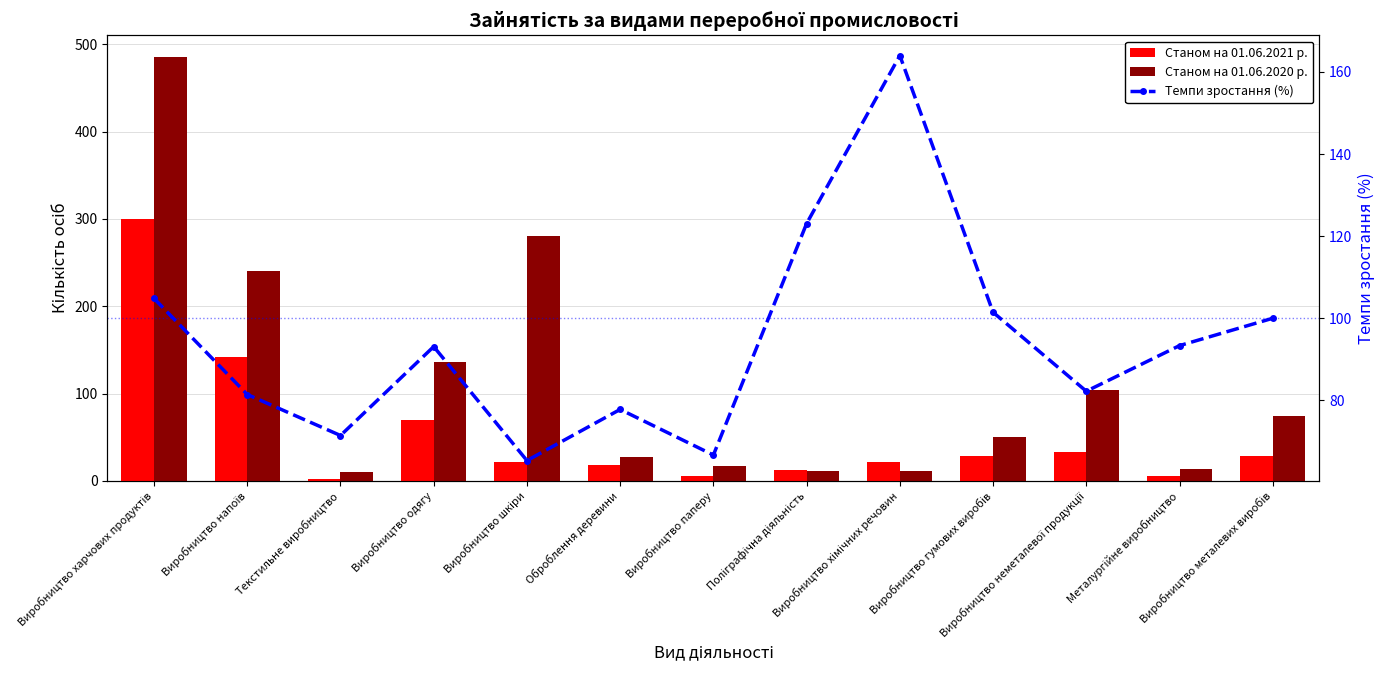

What is the average value of the Станом на 01.06.2020 р. series?

112.3